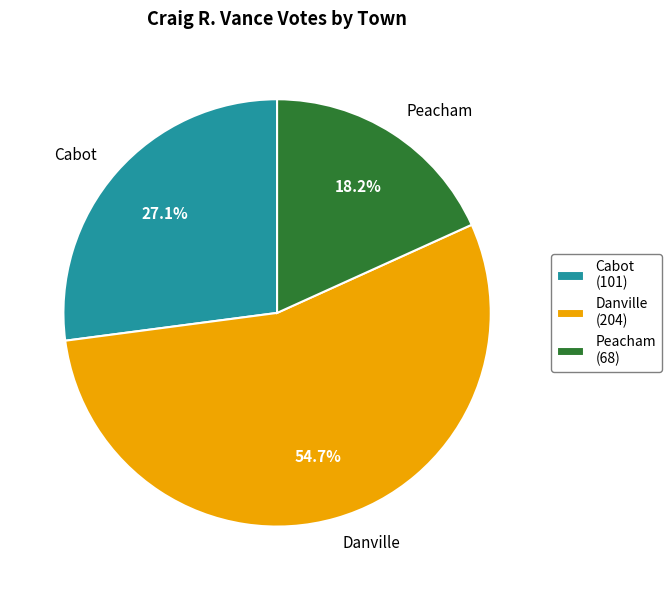

Which category has the biggest portion of the pie?

Danville